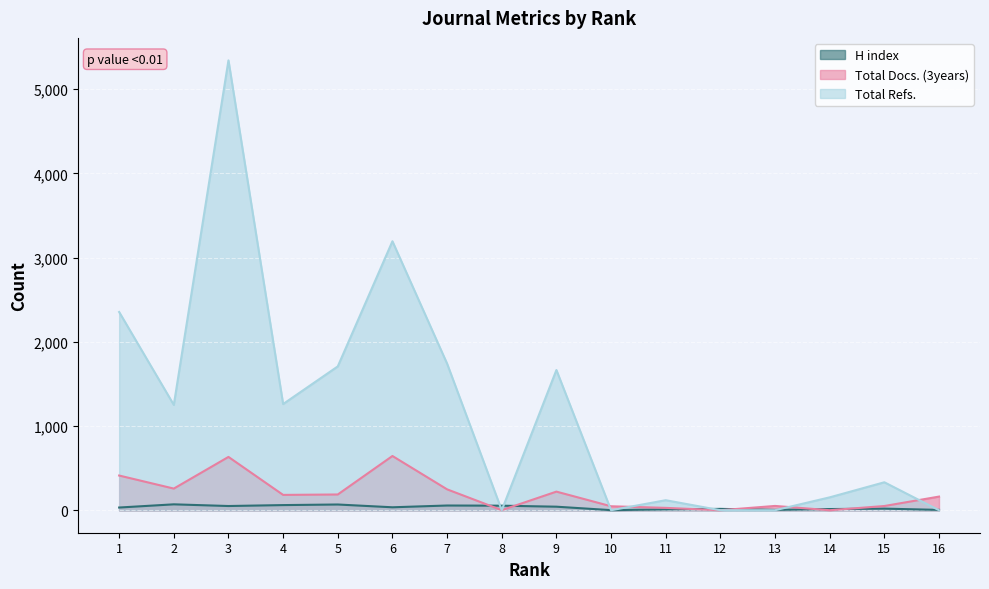

How many series are shown in this chart?

3